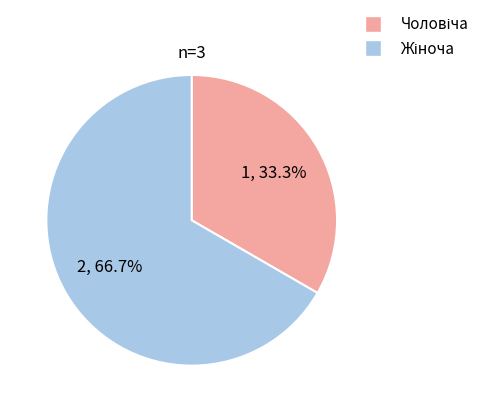

Count the number of slices in the pie.

2